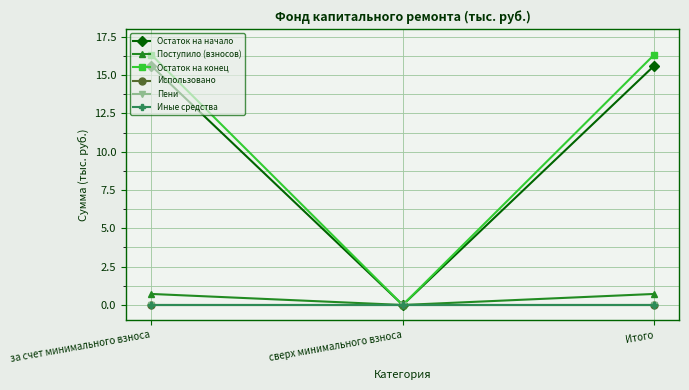

Is this an area chart (filled region under the line)?

No